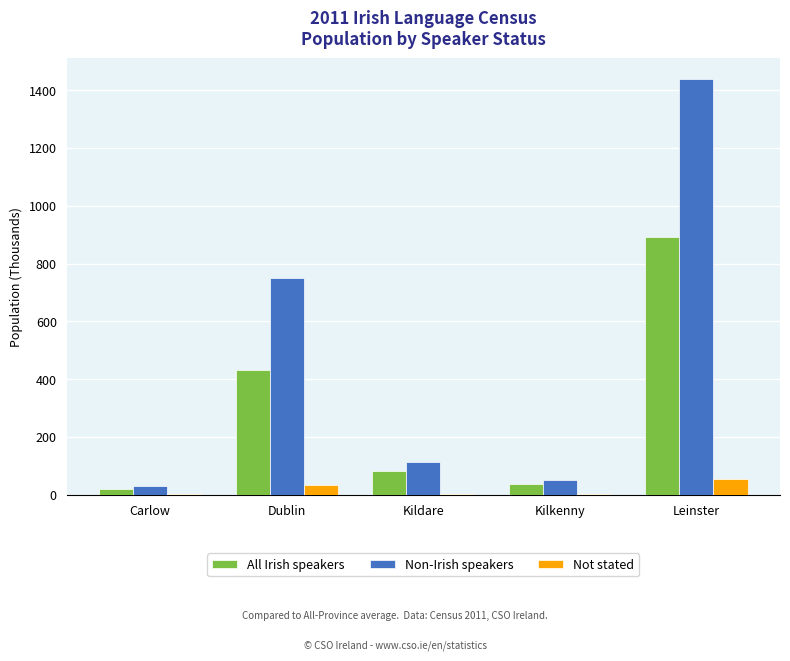

What is the sum of all Non-Irish speakers values?

2381.7